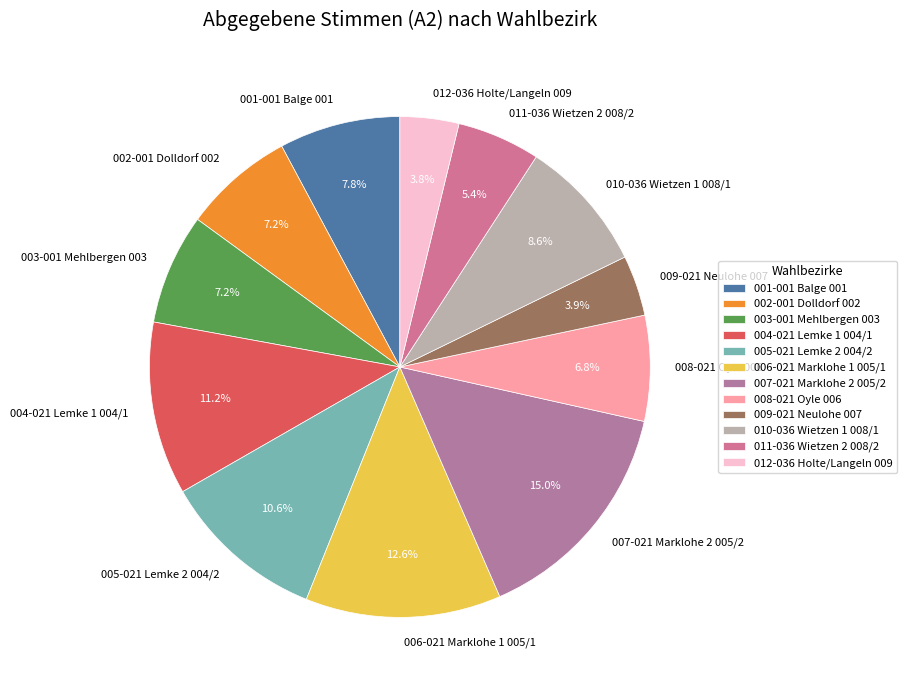

True or false: 011-036 Wietzen 2 008/2 accounts for 5% of the total.

True